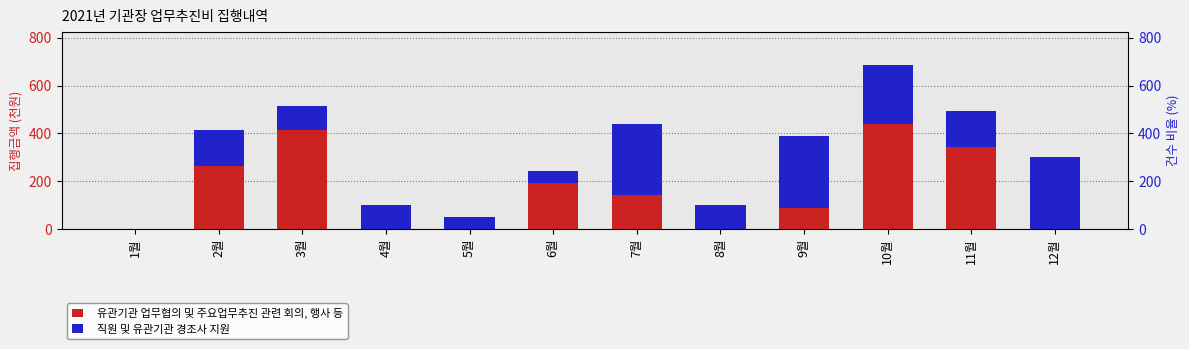

How many values in the 직원 및 유관기관 경조사 지원 series exceed 150?

4